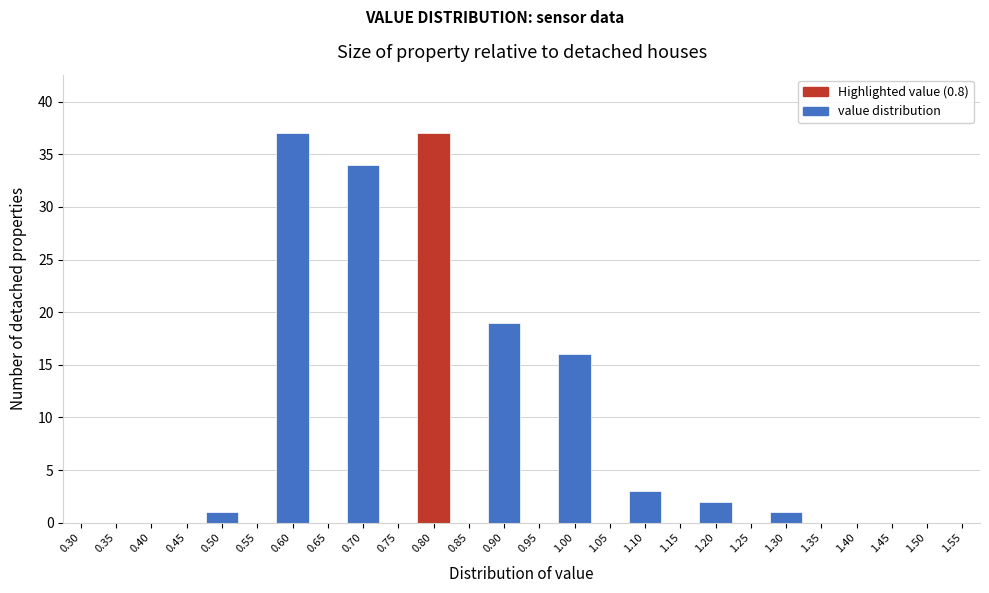

Reading left to right, list every bar in this chart as the range it spans on the x-axis followed by its height. The values are not printed on the chart, so give them approximately, as read against the axis.

0.275 to 0.325: 0
0.325 to 0.375: 0
0.375 to 0.425: 0
0.425 to 0.475: 0
0.475 to 0.525: 1
0.525 to 0.575: 0
0.575 to 0.625: 37
0.625 to 0.675: 0
0.675 to 0.725: 34
0.725 to 0.775: 0
0.775 to 0.825: 37
0.825 to 0.875: 0
0.875 to 0.925: 19
0.925 to 0.975: 0
0.975 to 1.025: 16
1.025 to 1.075: 0
1.075 to 1.125: 3
1.125 to 1.175: 0
1.175 to 1.225: 2
1.225 to 1.275: 0
1.275 to 1.325: 1
1.325 to 1.375: 0
1.375 to 1.425: 0
1.425 to 1.475: 0
1.475 to 1.525: 0
1.525 to 1.575: 0